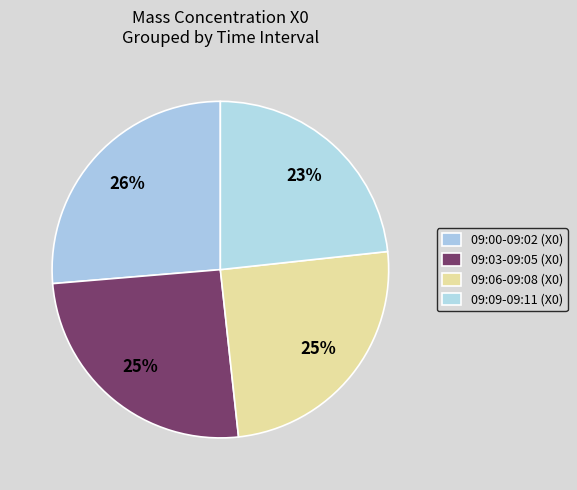

Count the number of slices in the pie.

4